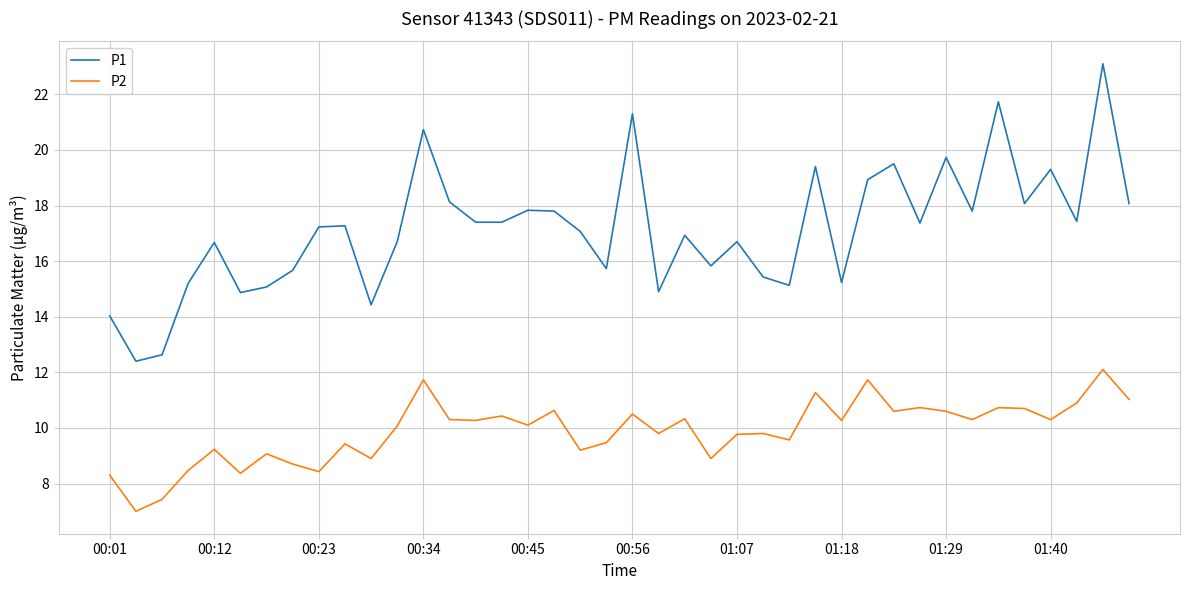

Which series has the widest spread of values?

P1